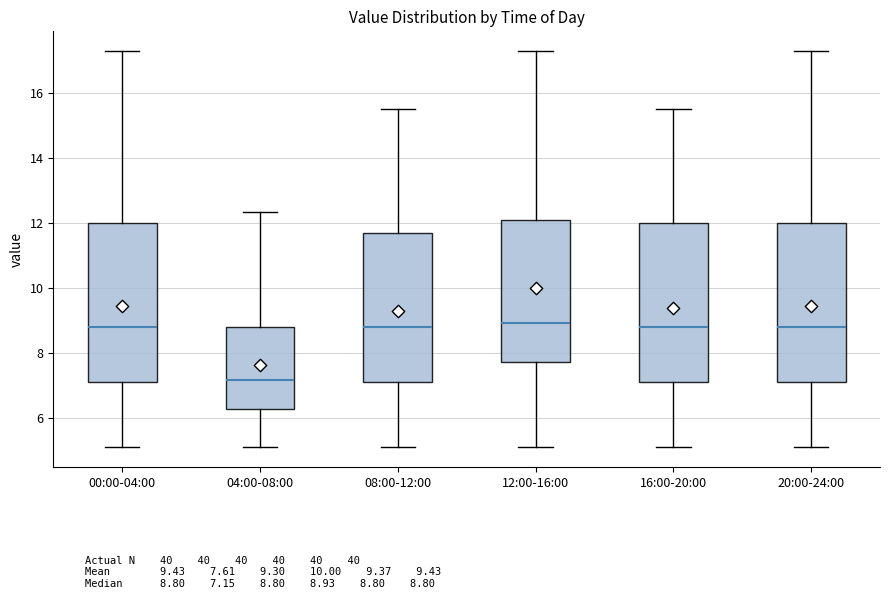

Reading left to right, transcribe this box plot: for each box, give where its median line is, the range the box spans, and where its two whiskers end, as read against the y-axis. The values are not printed on the chart, so give them approximately, as read against the axis.

00:00-04:00: median 8.8, box 7.0 to 12.0, whiskers 5.0 to 17.4
04:00-08:00: median 7.2, box 6.2 to 8.8, whiskers 5.0 to 12.4
08:00-12:00: median 8.8, box 7.0 to 11.8, whiskers 5.0 to 15.6
12:00-16:00: median 9.0, box 7.8 to 12.0, whiskers 5.0 to 17.4
16:00-20:00: median 8.8, box 7.0 to 12.0, whiskers 5.0 to 15.6
20:00-24:00: median 8.8, box 7.0 to 12.0, whiskers 5.0 to 17.4